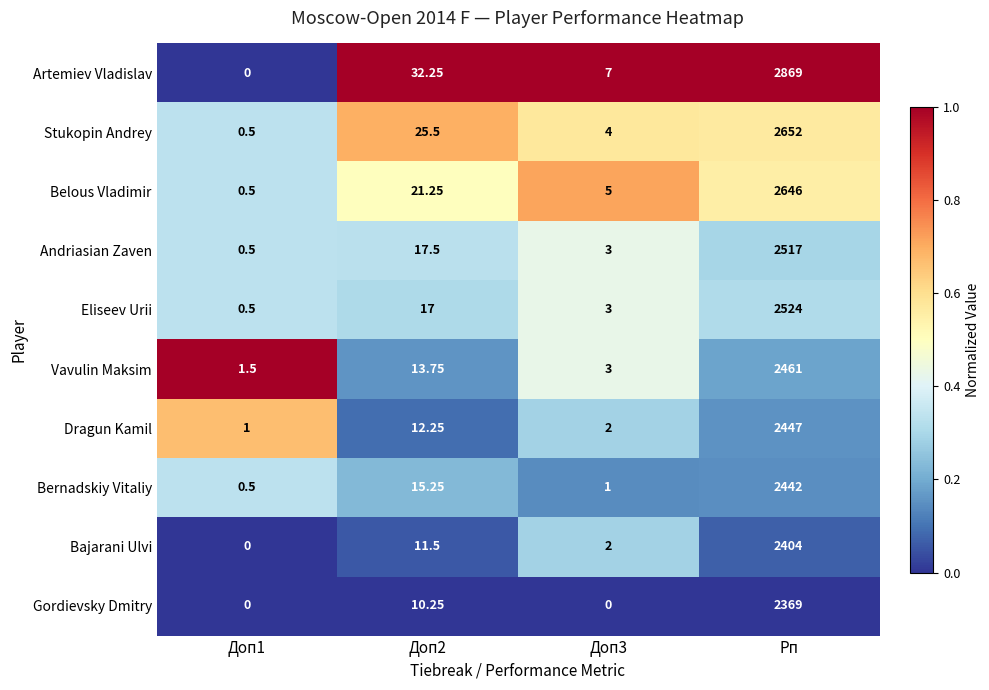

What is the total value across all series at Доп2?

176.5